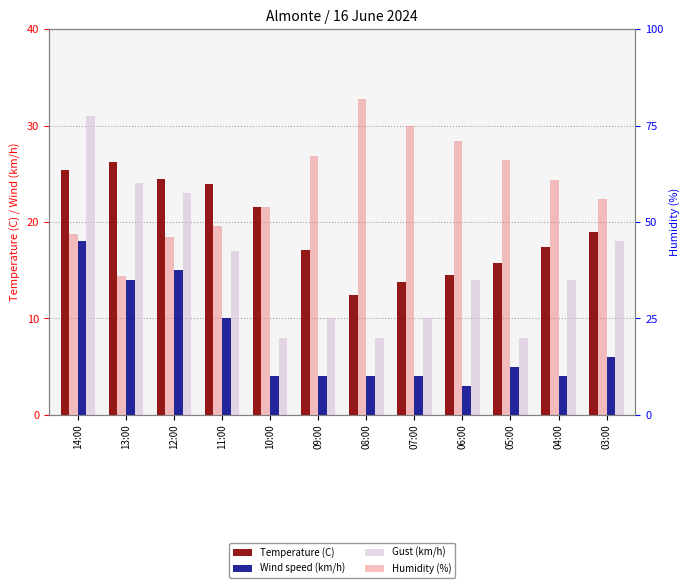

Is it true that Humidity (%) equals 112.6 at 08:00?

False